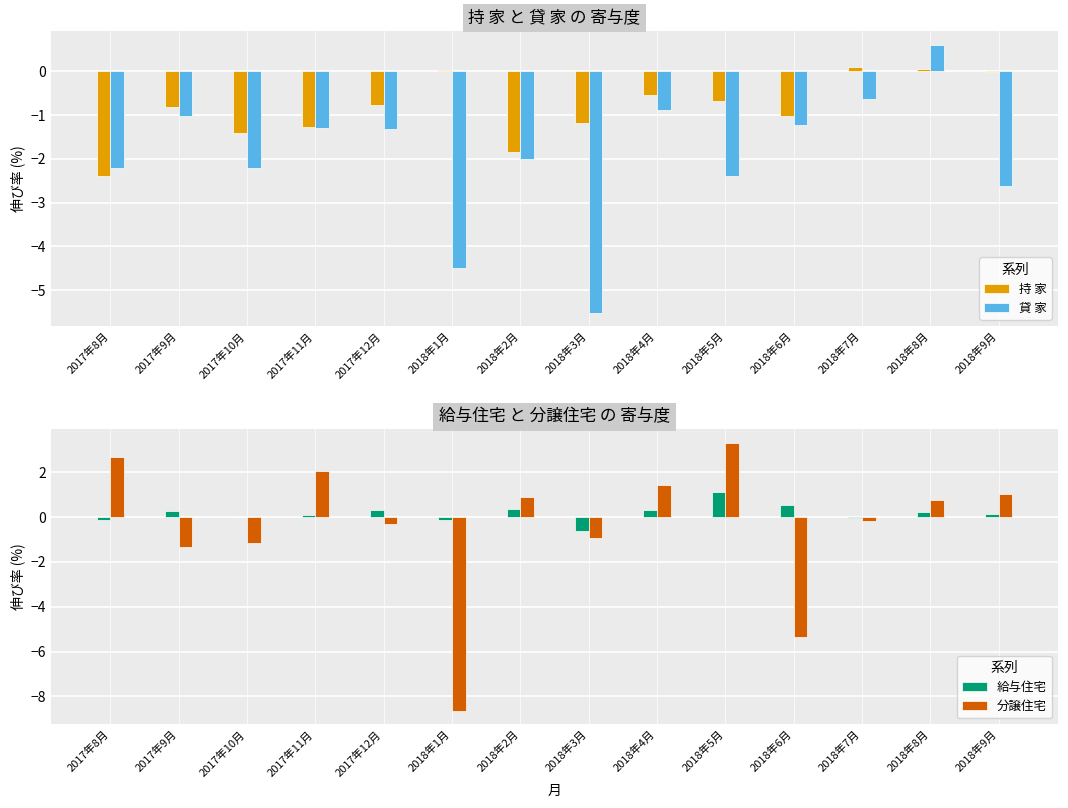

What is the approximate value of 持 家 at 2018年2月?

-1.8